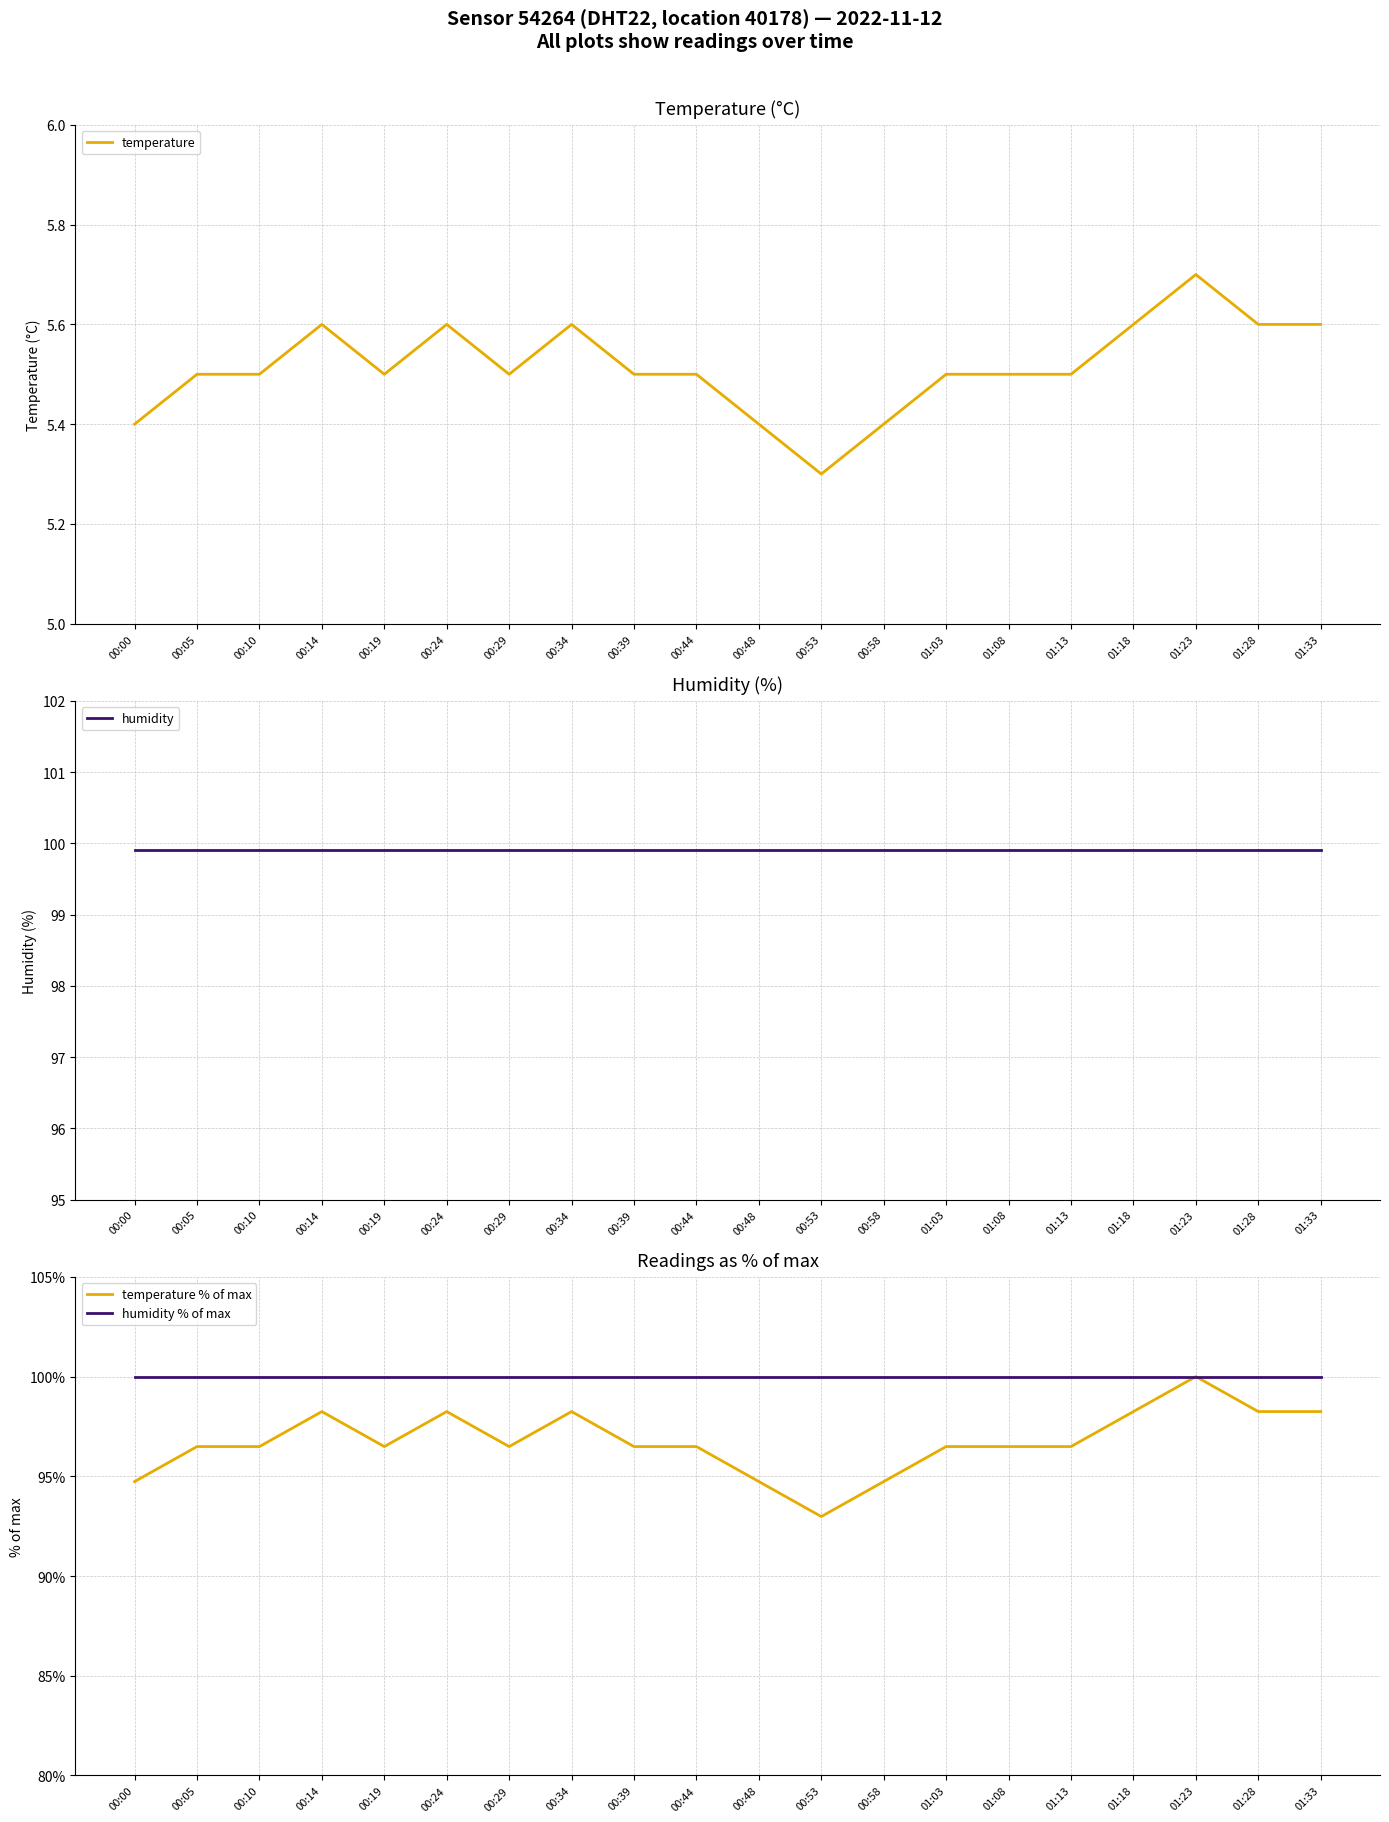

What is the label of the 19th point from the right?

00:05